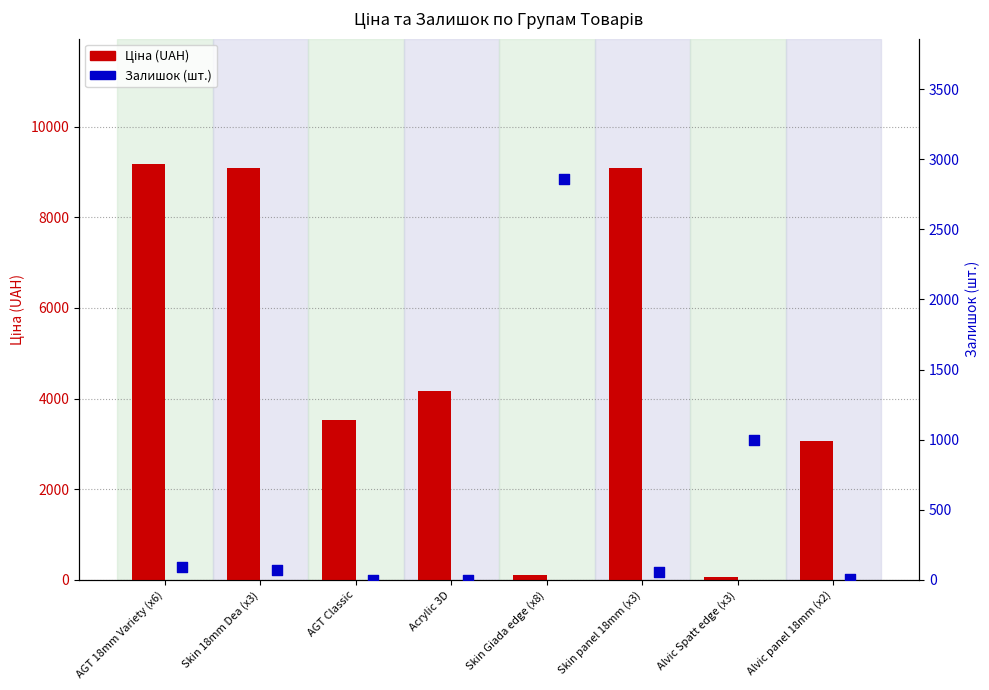

Is the value of Залишок at AGT Classic greater than the value of Ціна at Skin Giada edge (x8)?

No